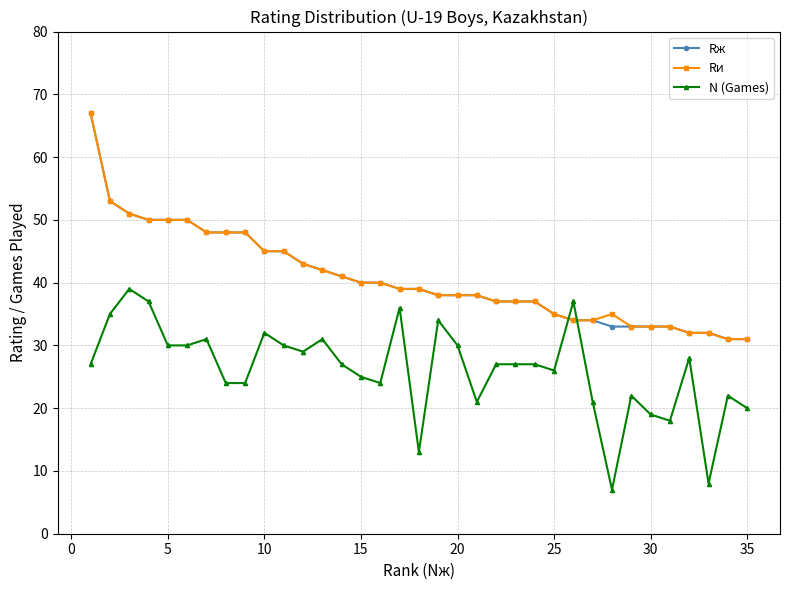

Which series ends up on top after the final intersection of N (Games) and Rи?

Rи